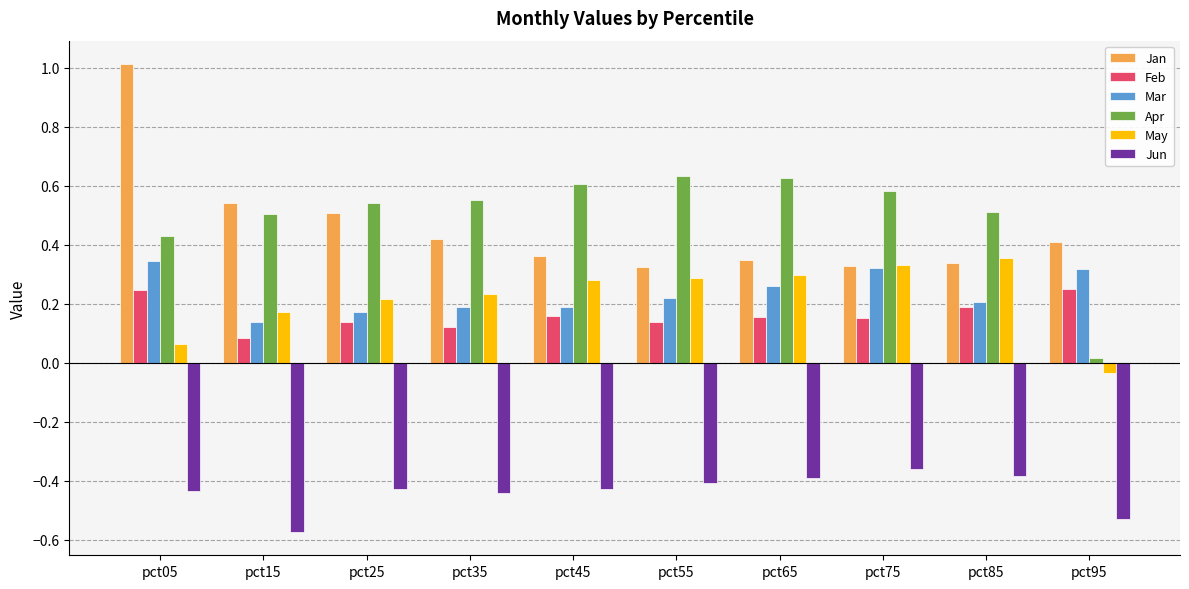

What is the sum of all Jun values?

-4.4